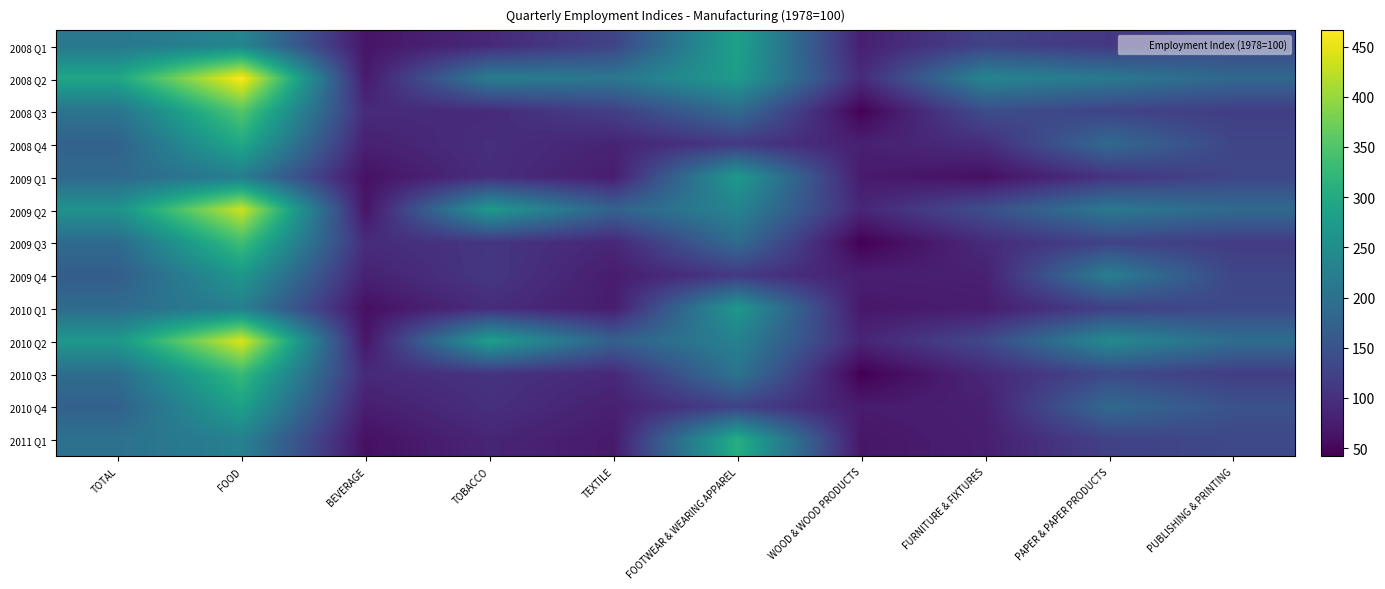

What is the spread (max minus min) of values at TOBACCO?

195.9